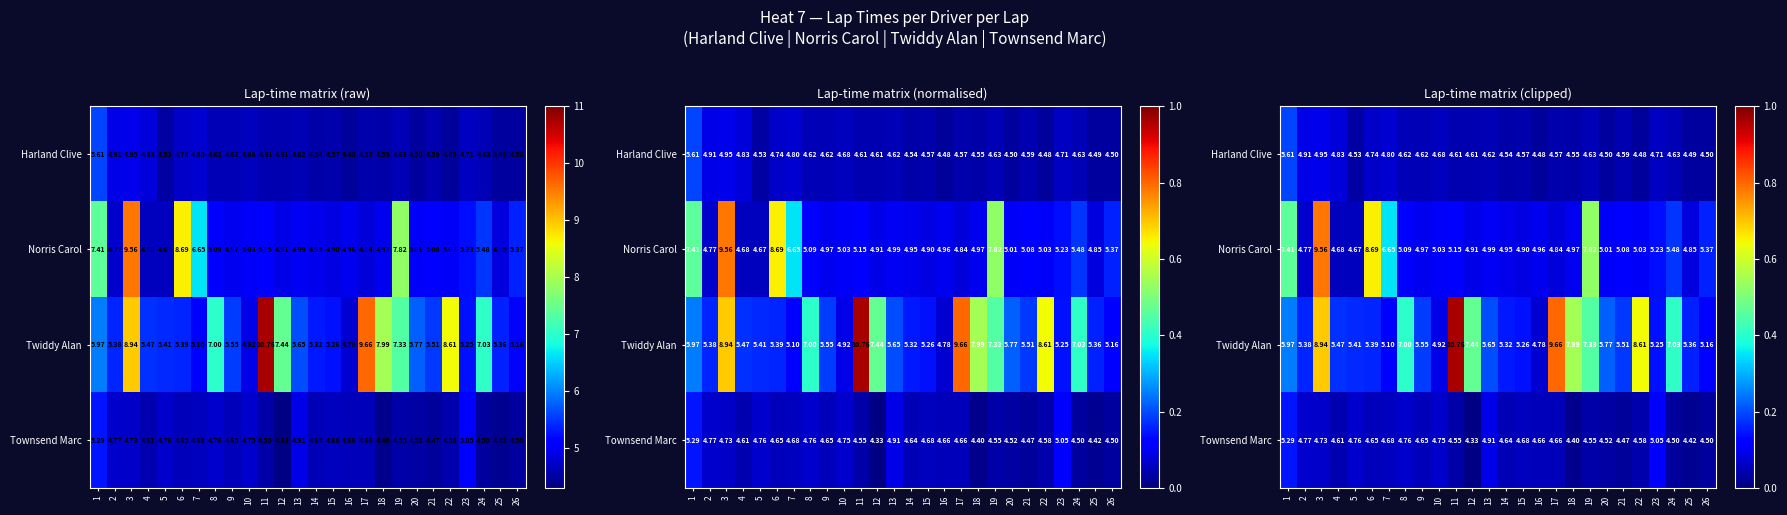

At which label does Harland Clive reach its peak?

1